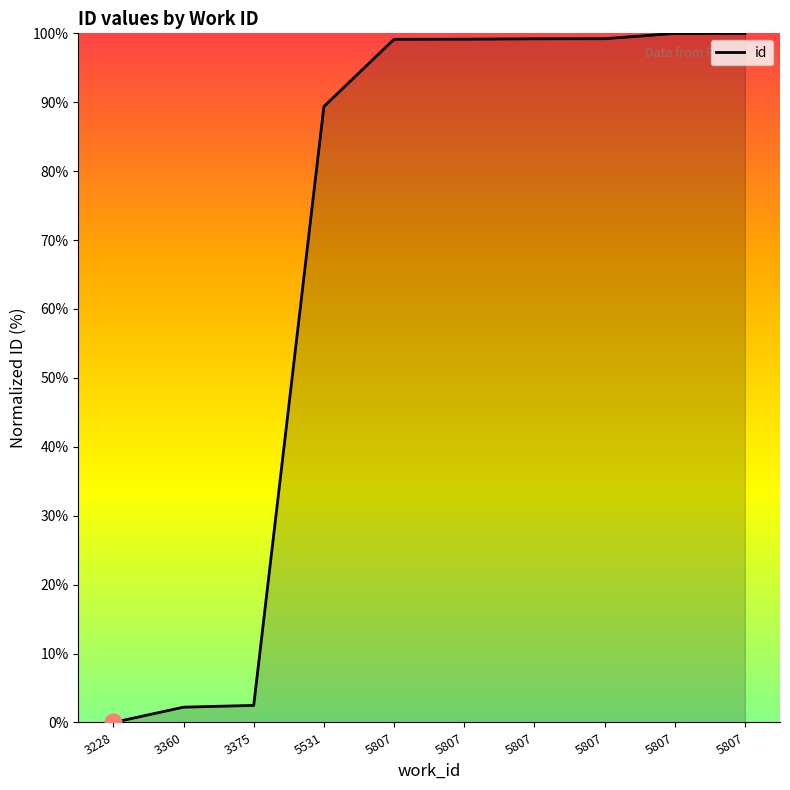

Is this an area chart (filled region under the line)?

Yes